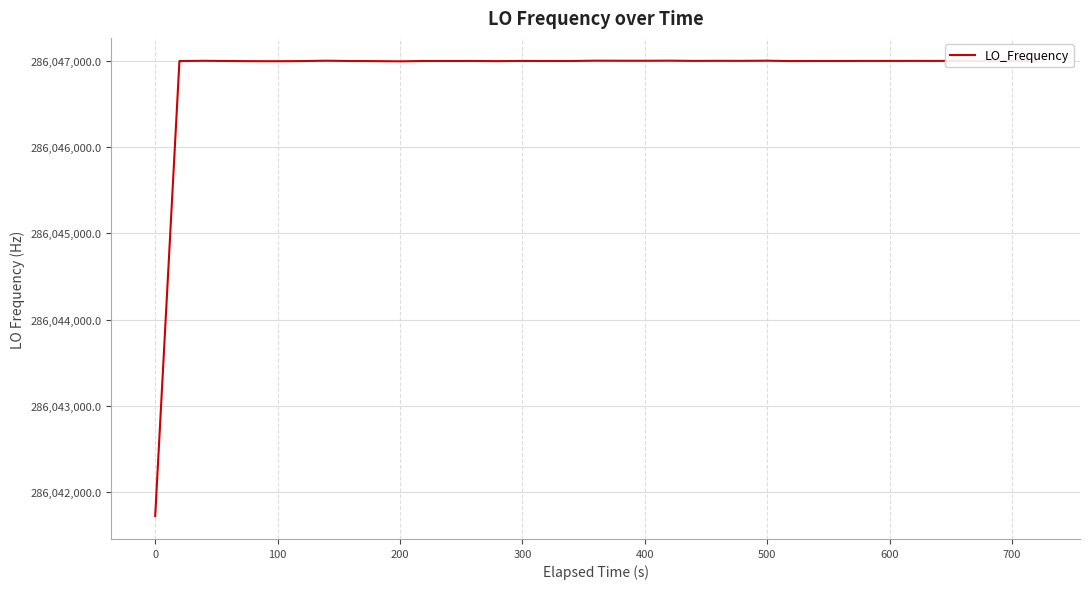

How many data points does each series have?

40